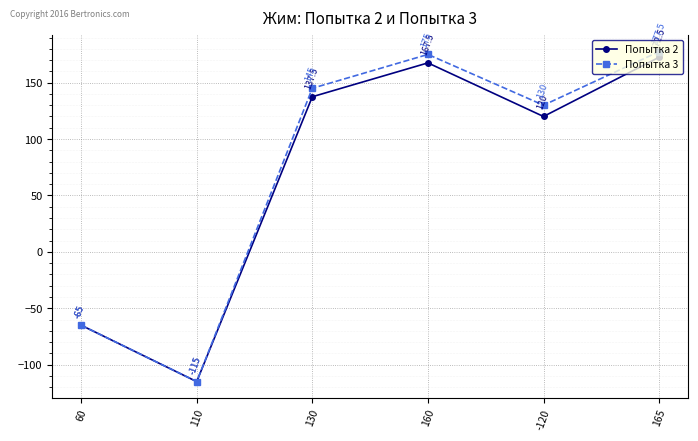

What are all the series names shown in the legend?

Попытка 2, Попытка 3